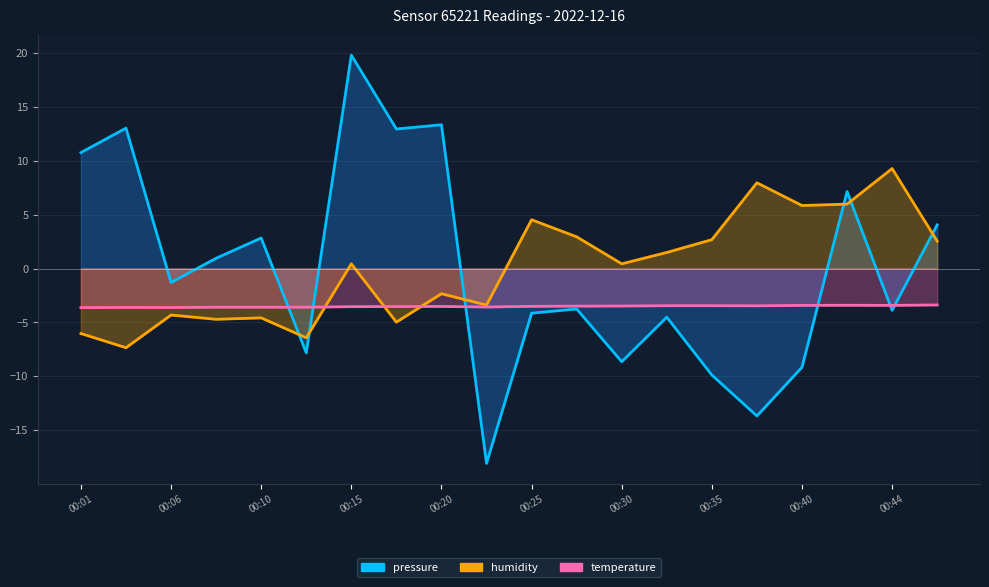

What is the difference between the temperature values at 00:18 and 00:13?

0.1